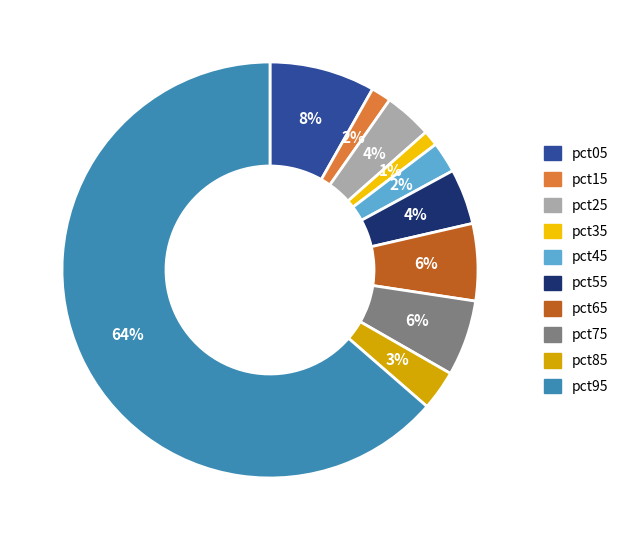

Is it true that pct65 is 6% of the pie?

True